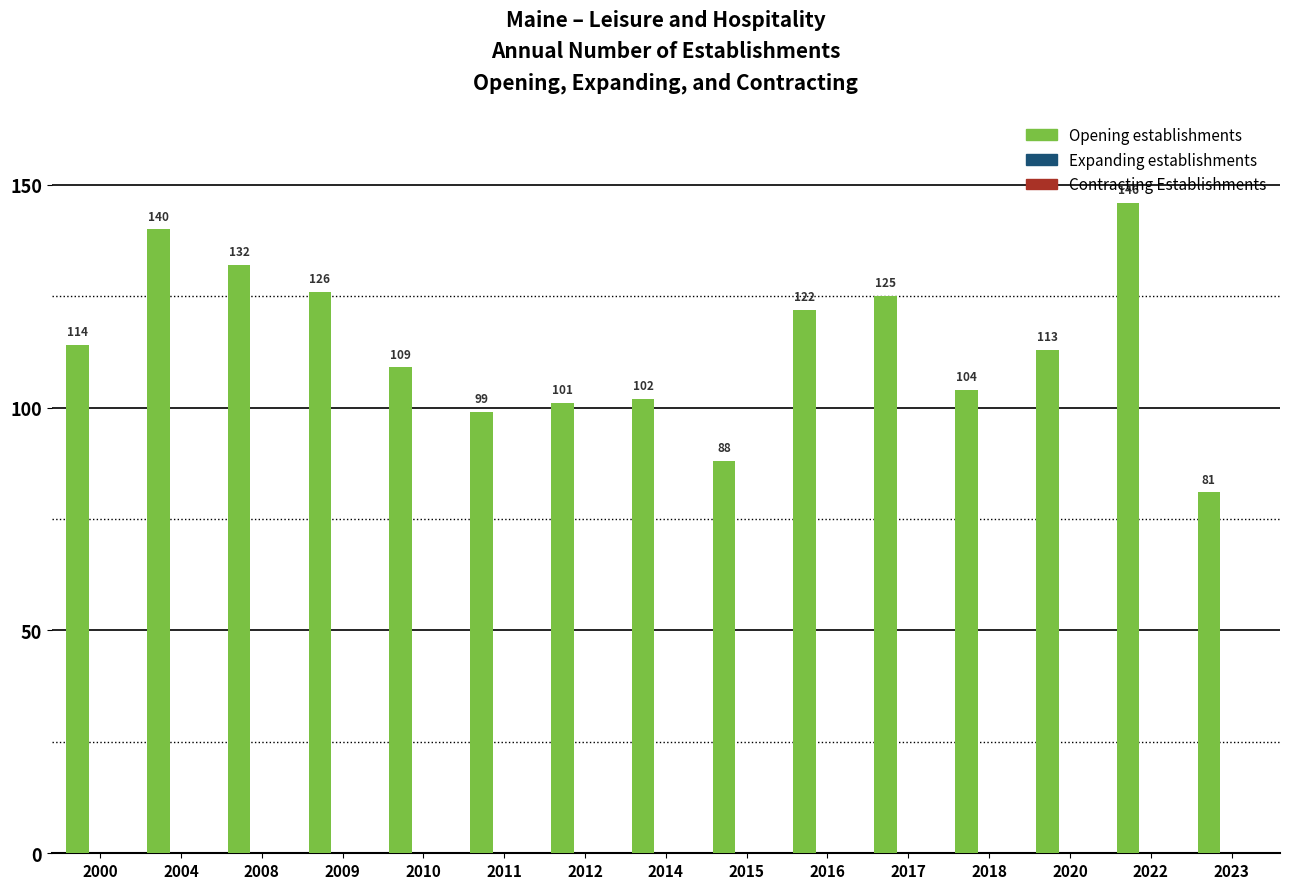

How many bars are there in total?

15